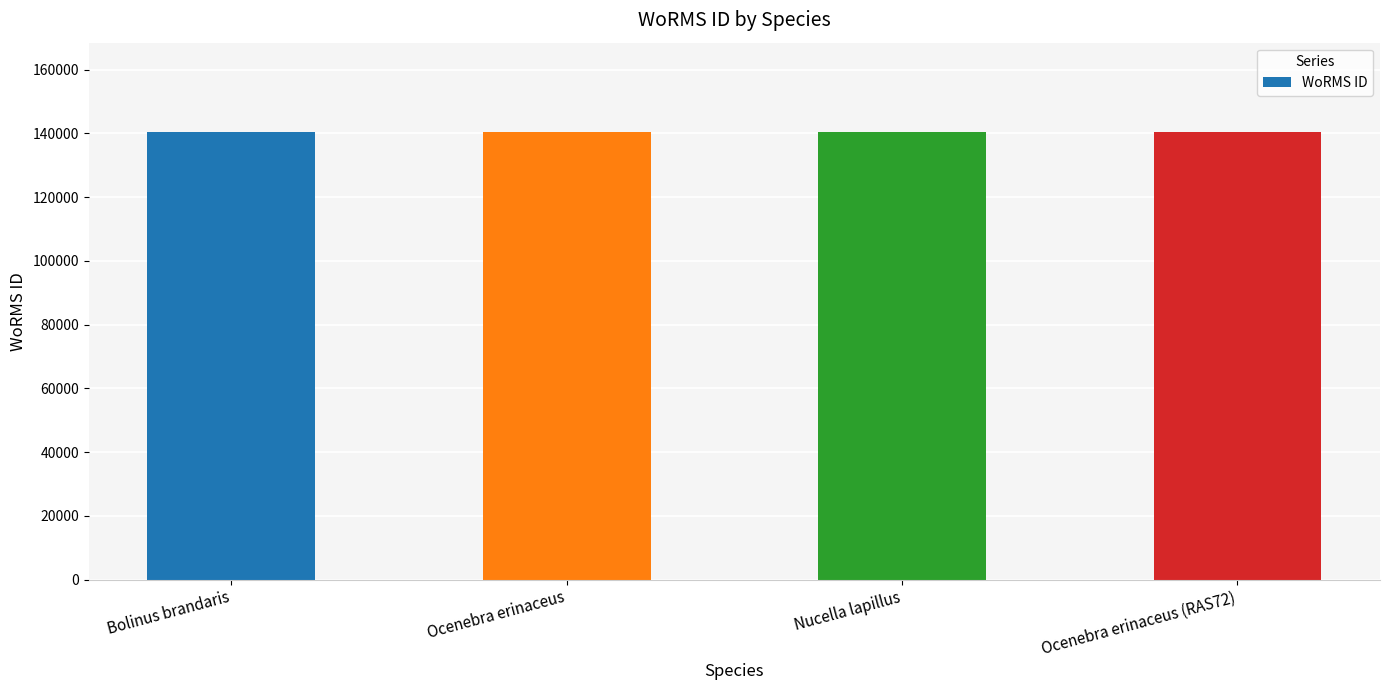

Is it true that the value at Ocenebra erinaceus (RAS72) is 140405?

True